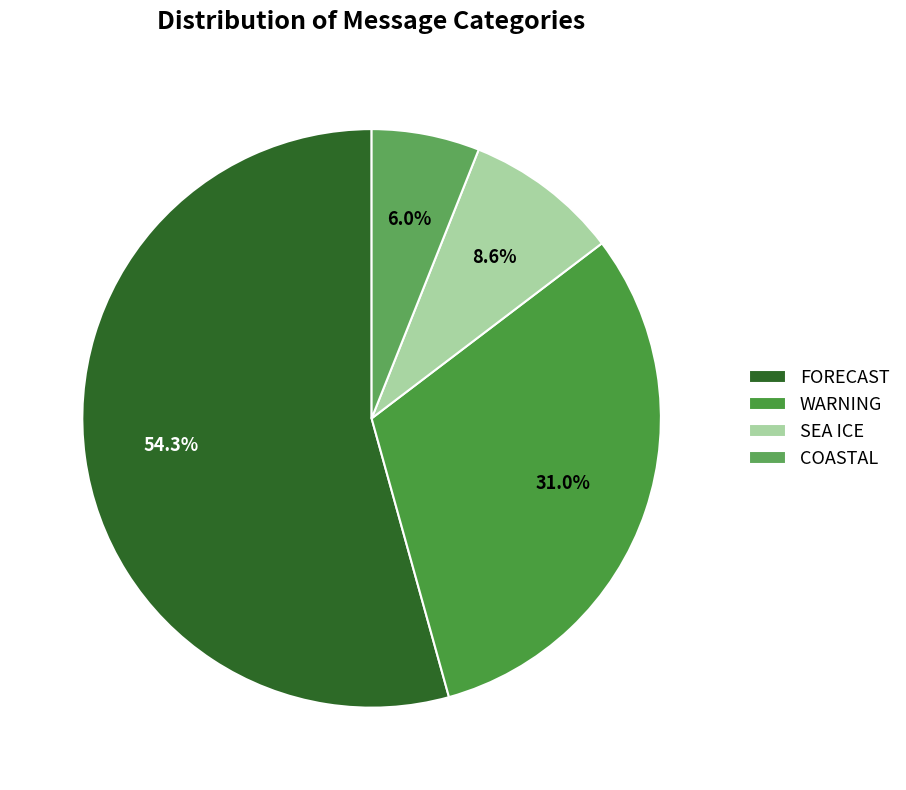

How many slices are in this pie chart?

4